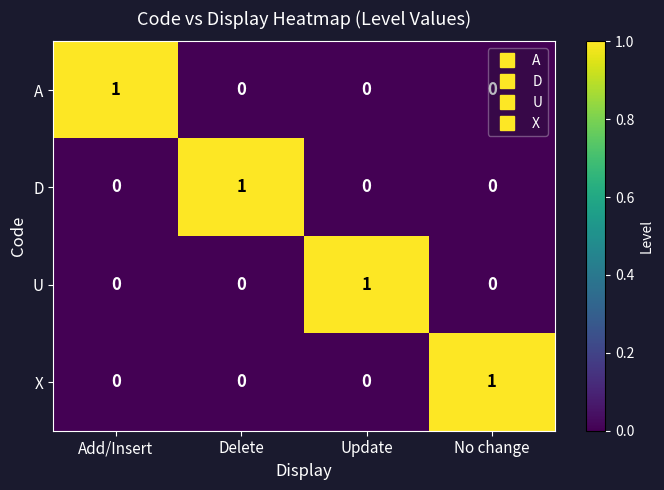

How many D values are between 0 and 1?

4